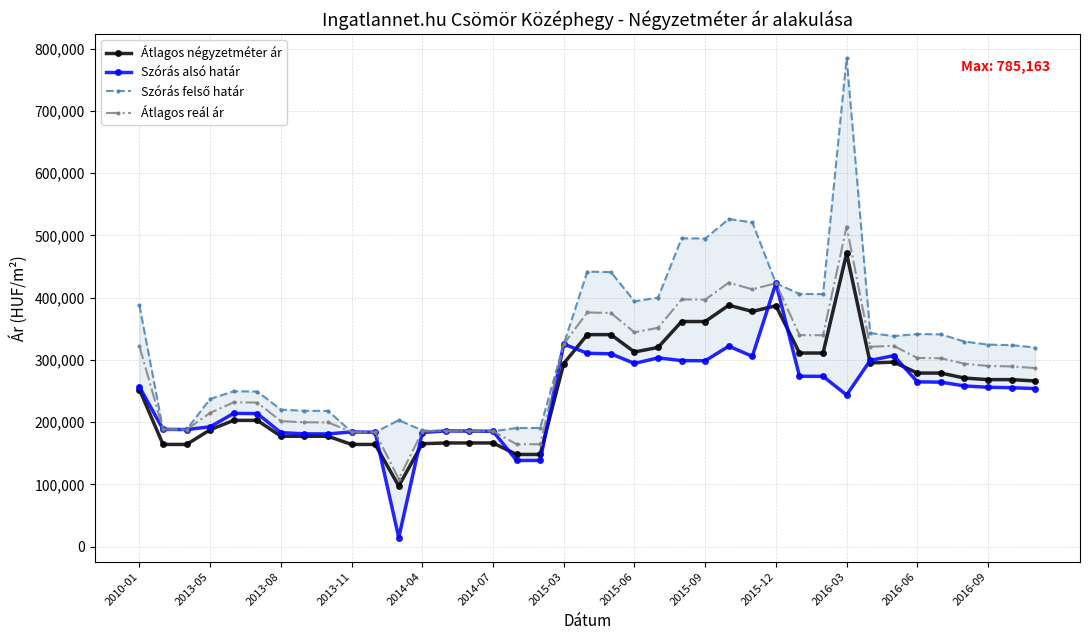

True or false: Átlagos négyzetméter ár has a value of 97532 at 2015-06.

False